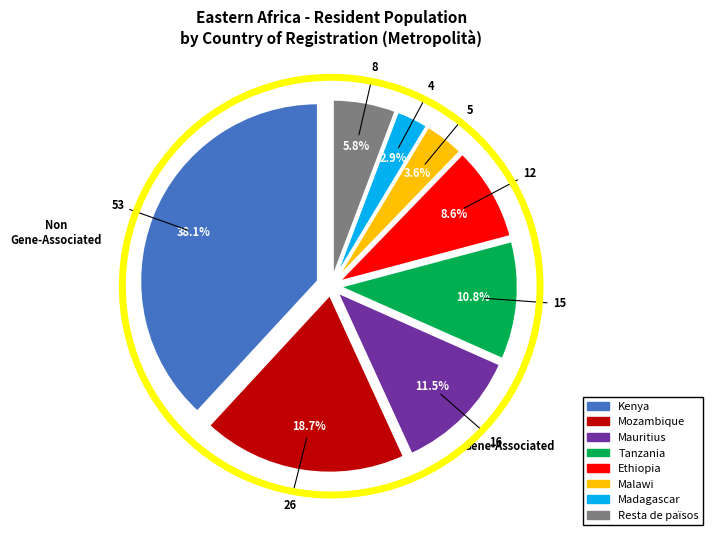

To the nearest percent, what is the combined percentage of Tanzania and Resta de països?

17%